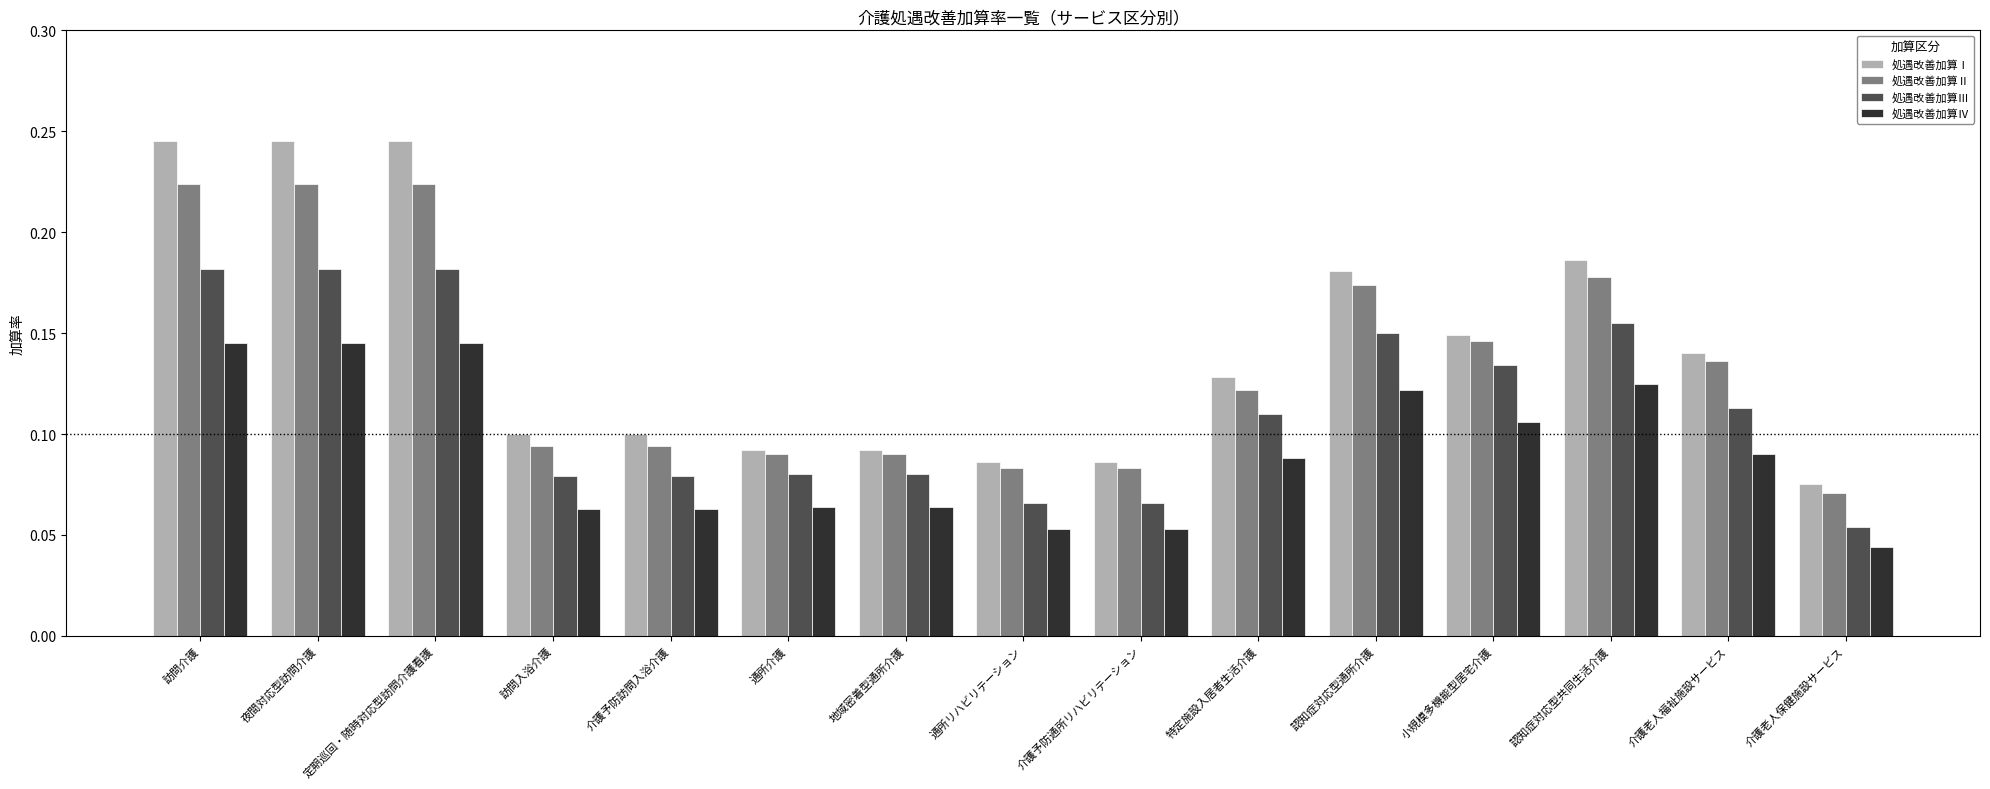

Is the value of 処遇改善加算Ⅳ at 認知症対応型通所介護 greater than the value of 処遇改善加算Ⅰ at 通所リハビリテーション?

Yes